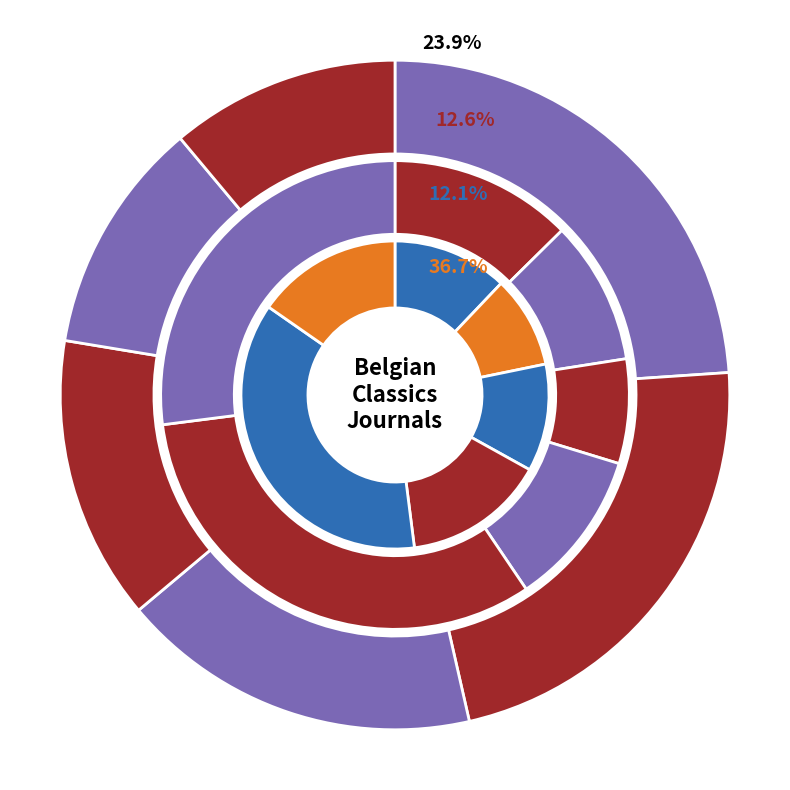

What portion of the pie excludes Ancient Near Eastern Studies?

82.5%